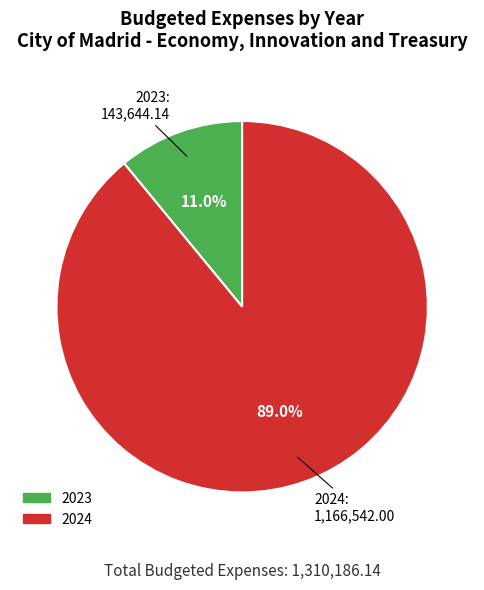

What percentage is the 2023 slice, to the nearest percent?

11%